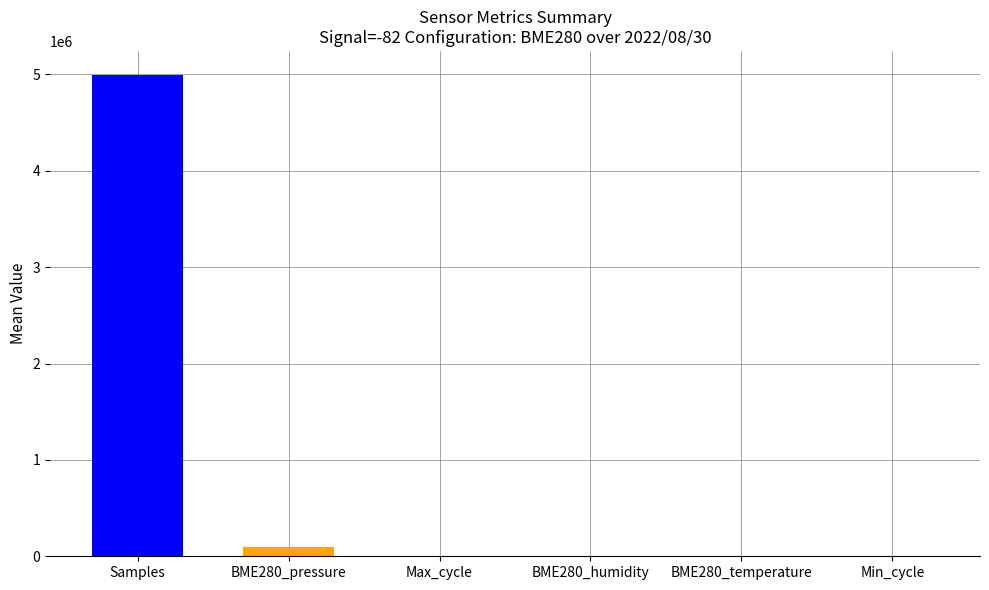

At which category does the chart reach its peak across all series?

Samples